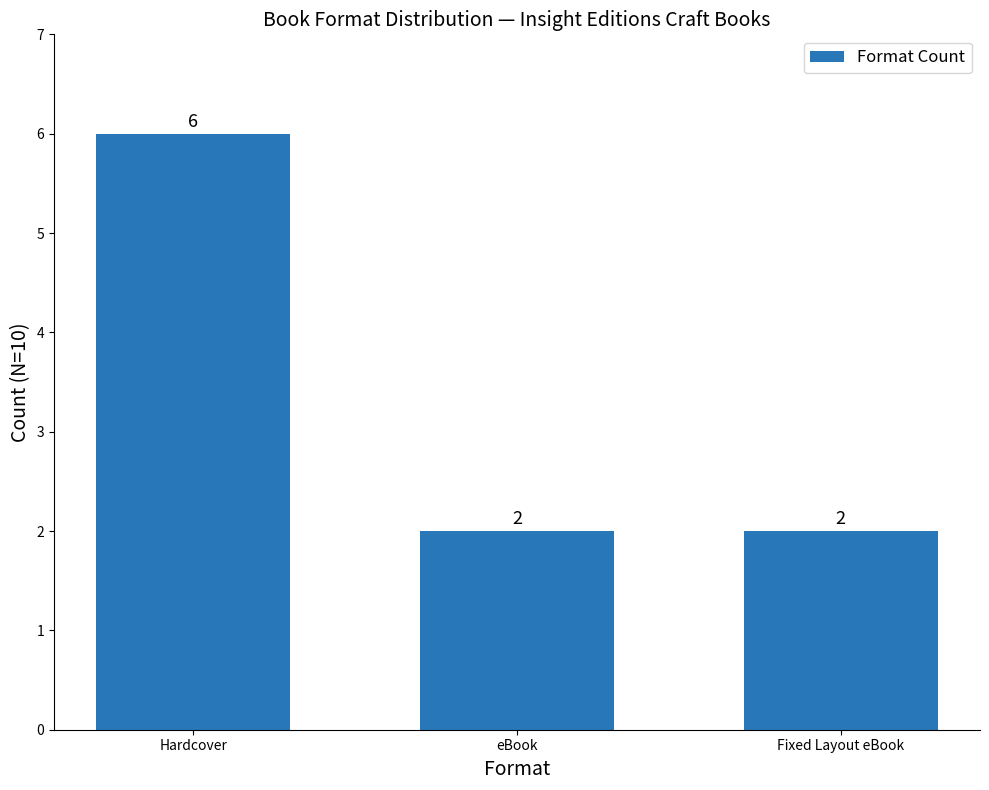

Is it true that the value at eBook is 3?

False